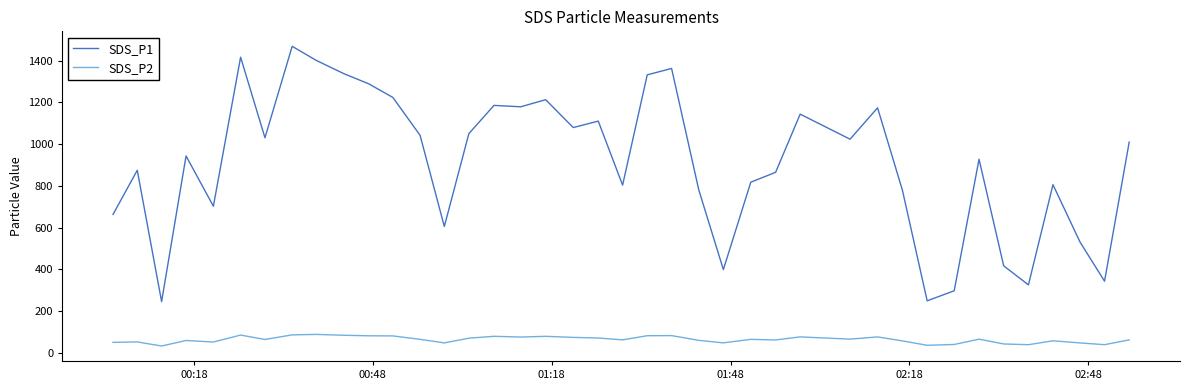

List the series in order of their overall mean, lowest first.

SDS_P2, SDS_P1